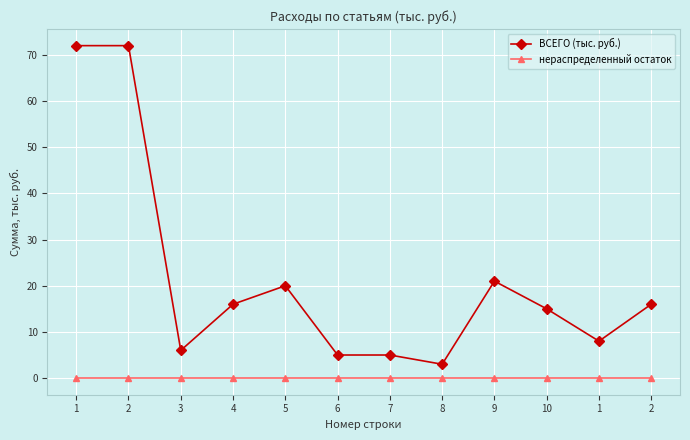

At which category does ВСЕГО (тыс. руб.) reach its first local valley?

3